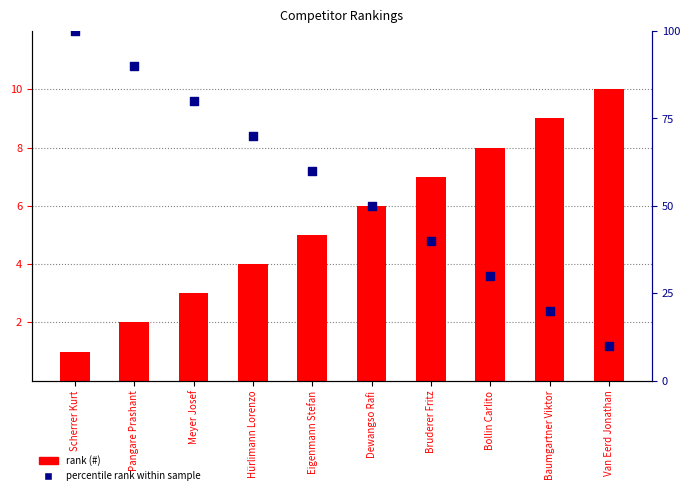

Is the value of percentile rank within sample at Bollin Carlito greater than the value of # at Van Eerd Jonathan?

Yes